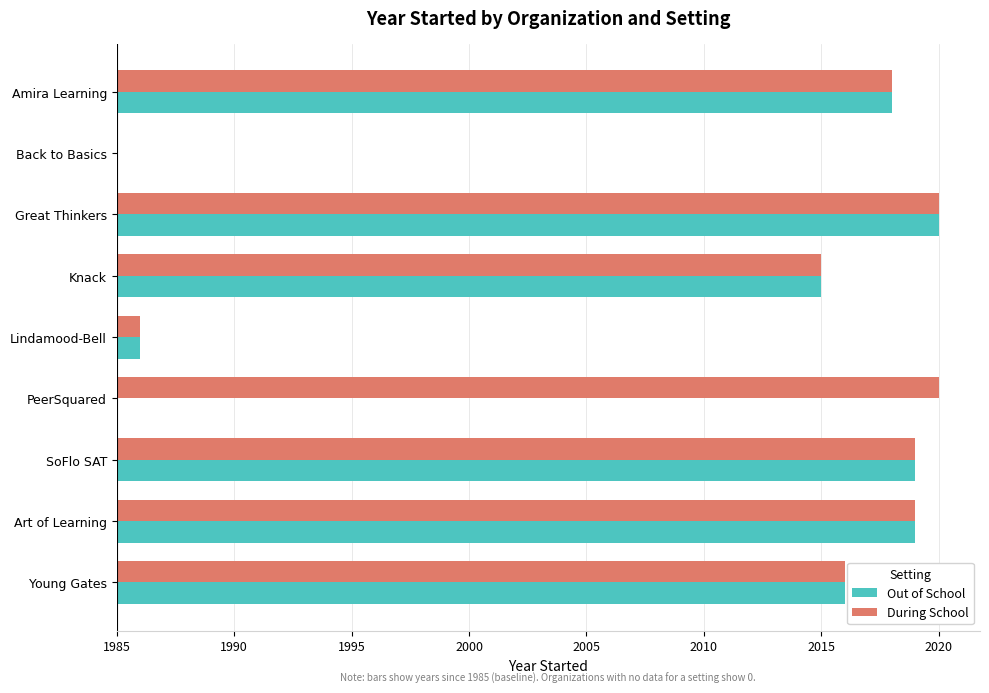

What are all the series names shown in the legend?

Out of School, During School